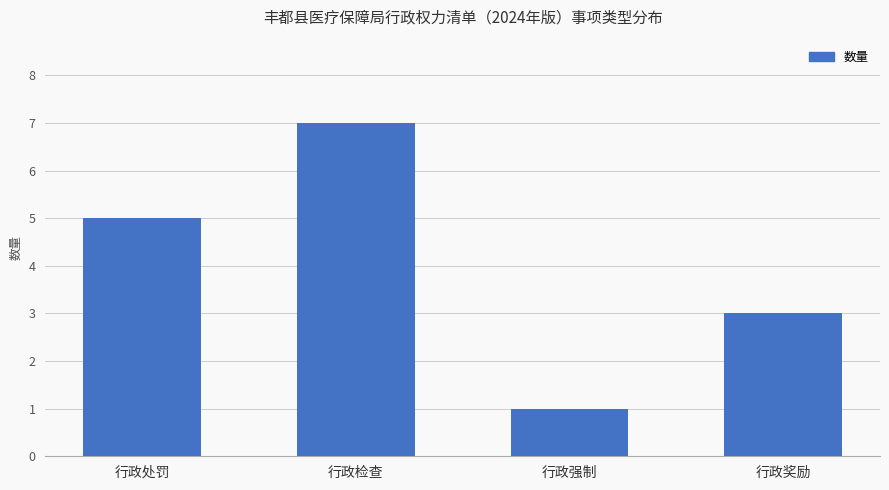

Read the value at 行政检查.

7